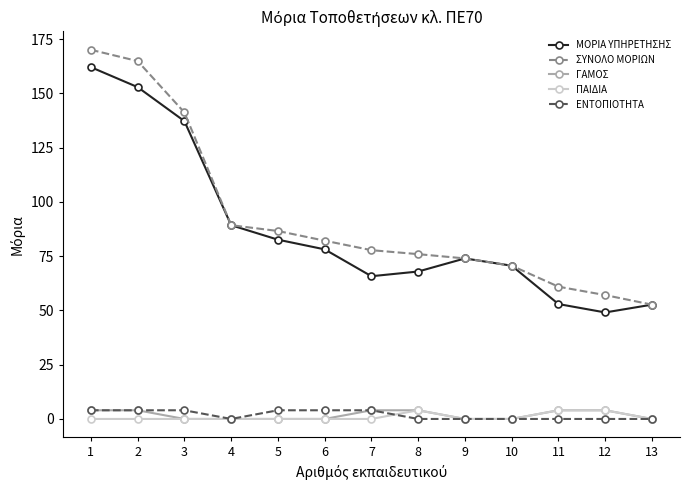

What is the minimum value for ΣΥΝΟΛΟ ΜΟΡΙΩΝ?

52.7